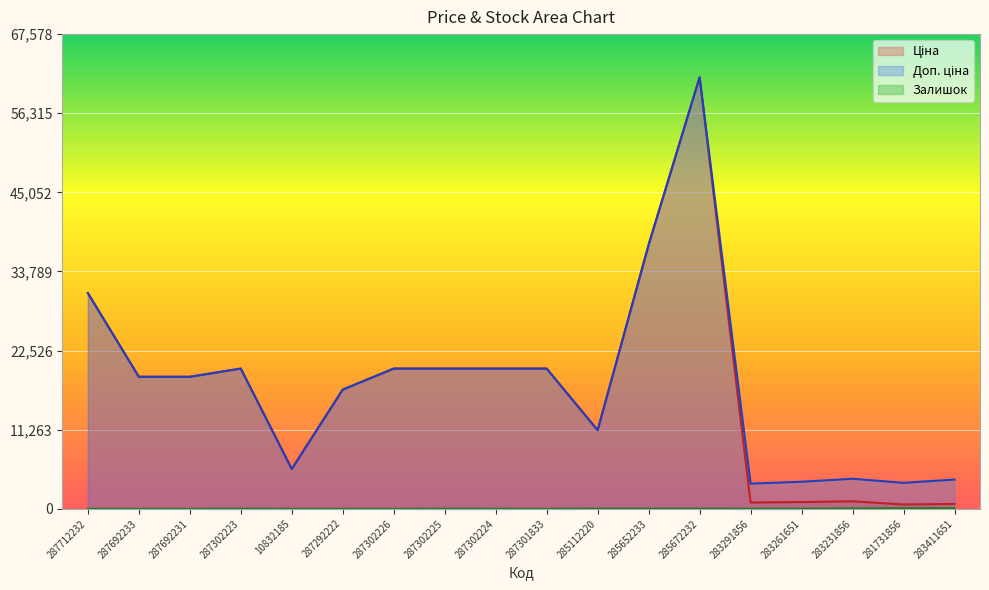

Which category has the highest value in the Ціна series?

285672232